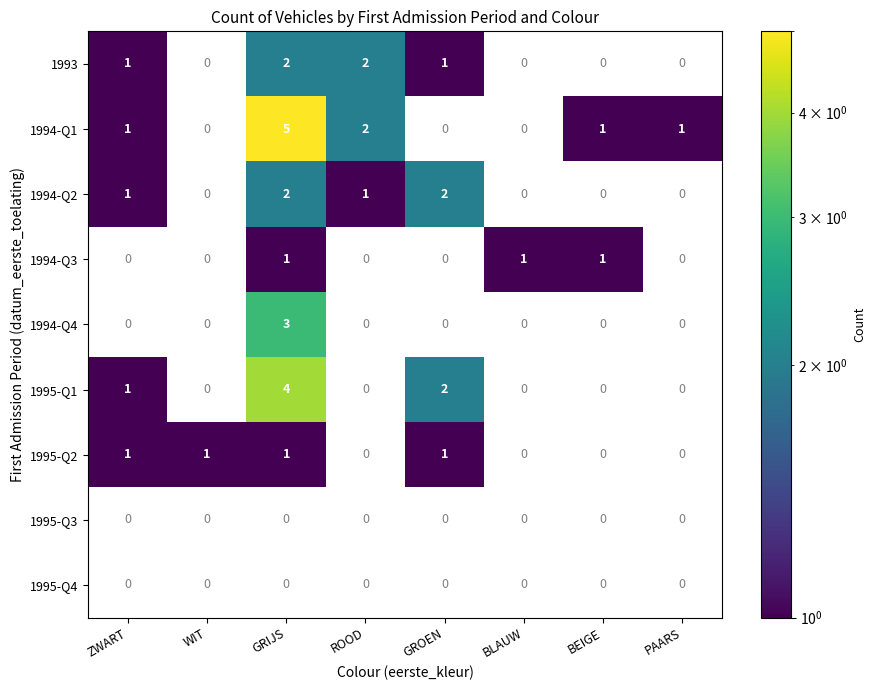

Count the number of categories in the chart.

8